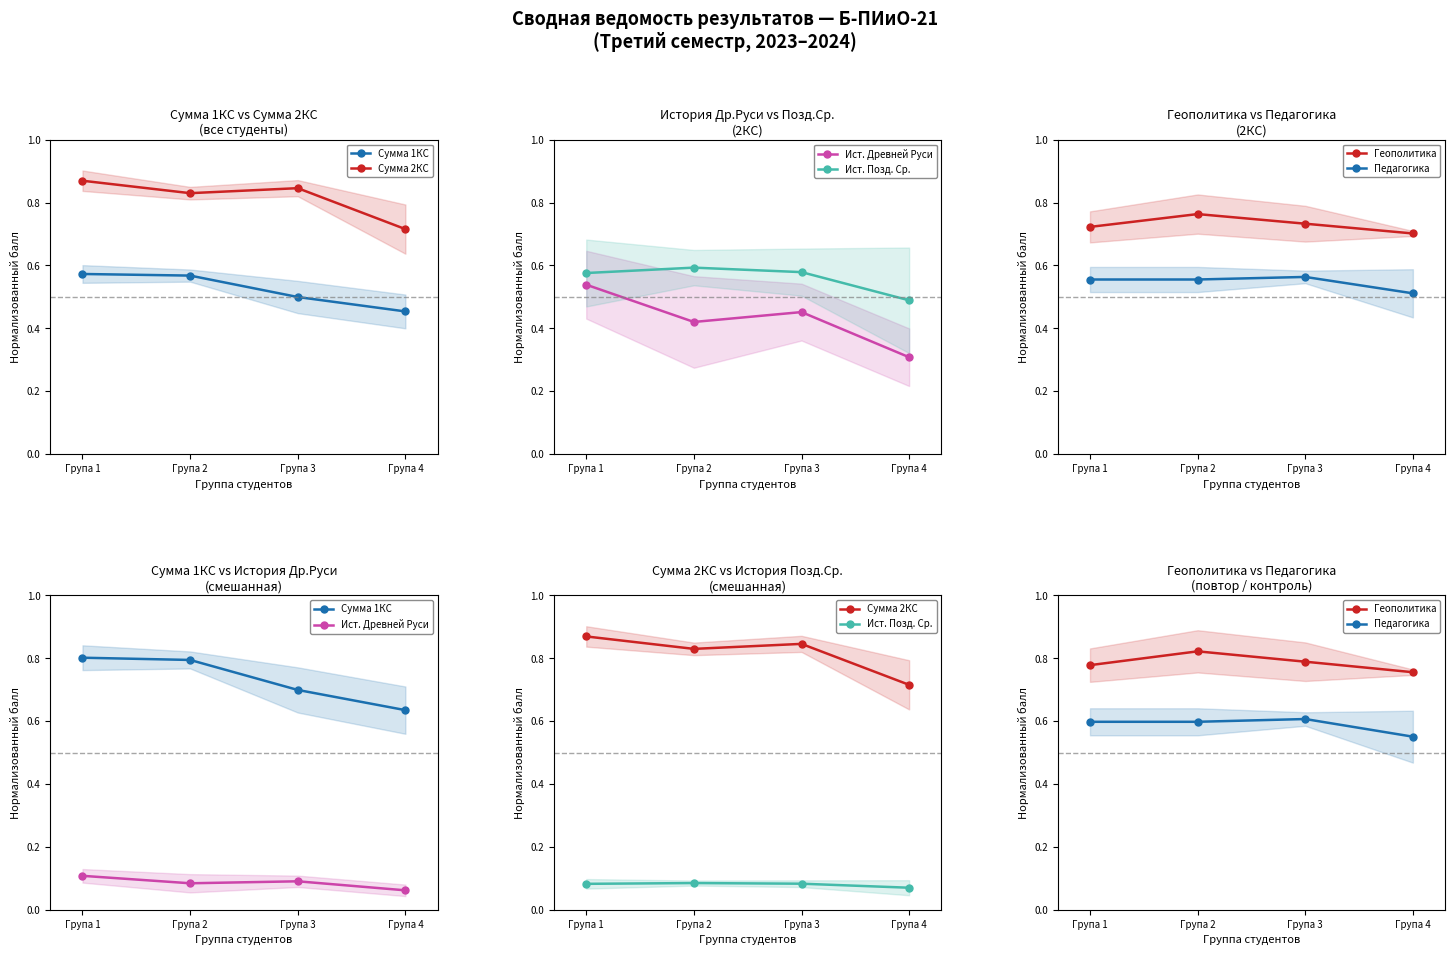

What is the difference between the maximum and minimum values in the Сумма 2КС series?

0.2